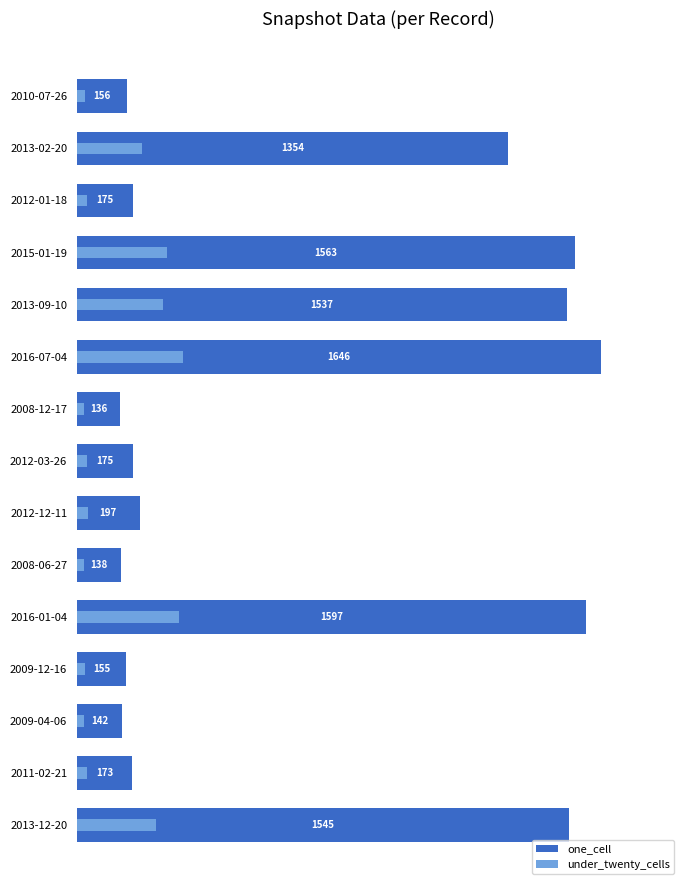

What are all the series names shown in the legend?

one_cell, under_twenty_cells